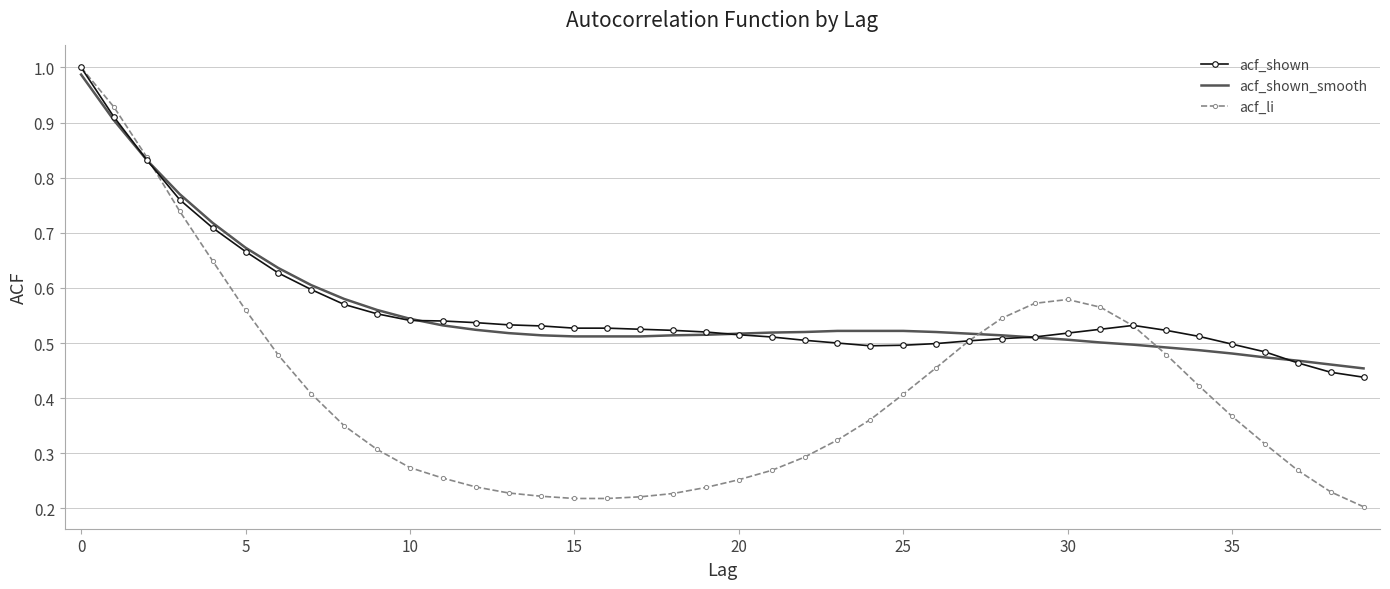

Which series has the widest spread of values?

acf_li